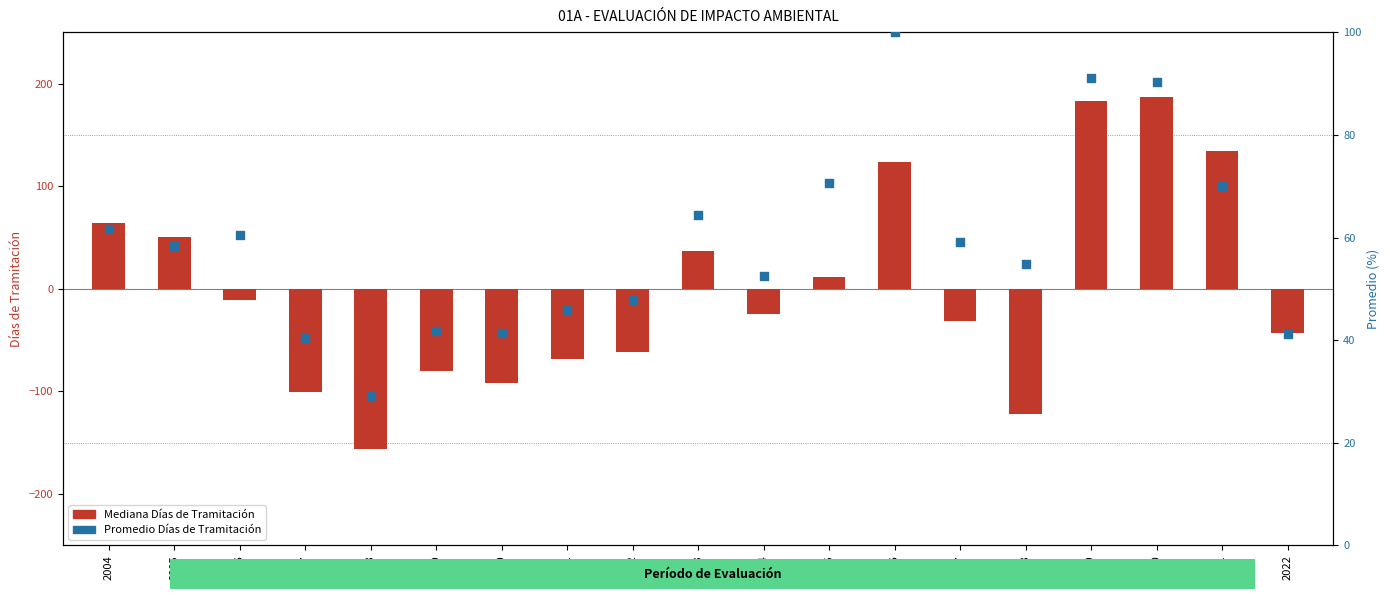

At which category is the sum across all series the highest?

2020